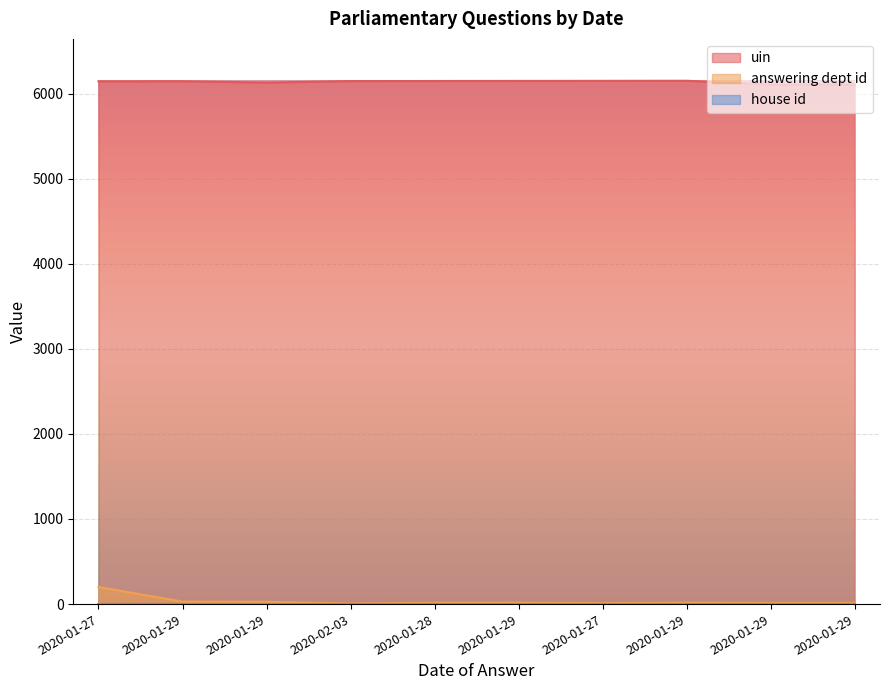

Rank the categories by answering dept id value from highest to lowest.

2020-01-27, 2020-01-29, 2020-01-29, 2020-01-29, 2020-01-29, 2020-01-28, 2020-01-29, 2020-01-29, 2020-01-27, 2020-02-03